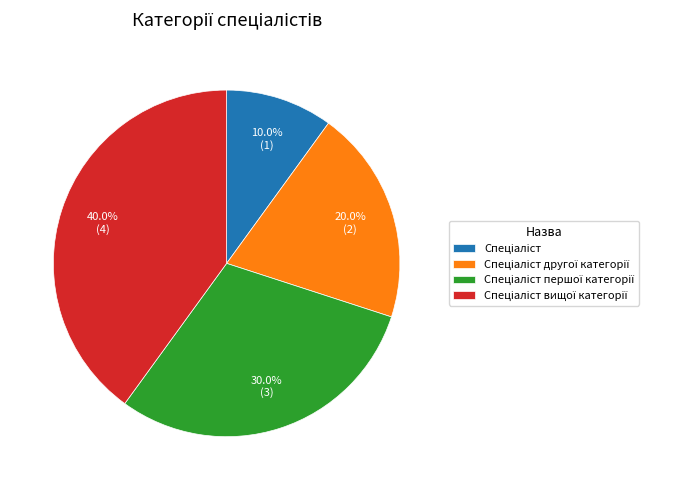

Is there a majority slice in this chart?

No